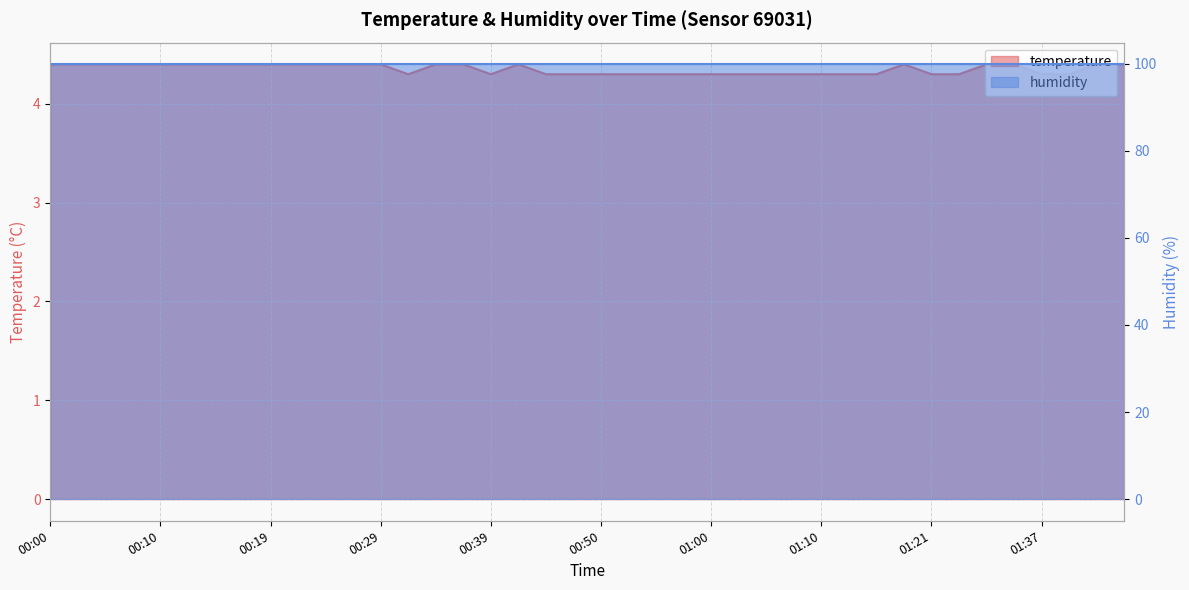

What is the sum of all values?

174.1